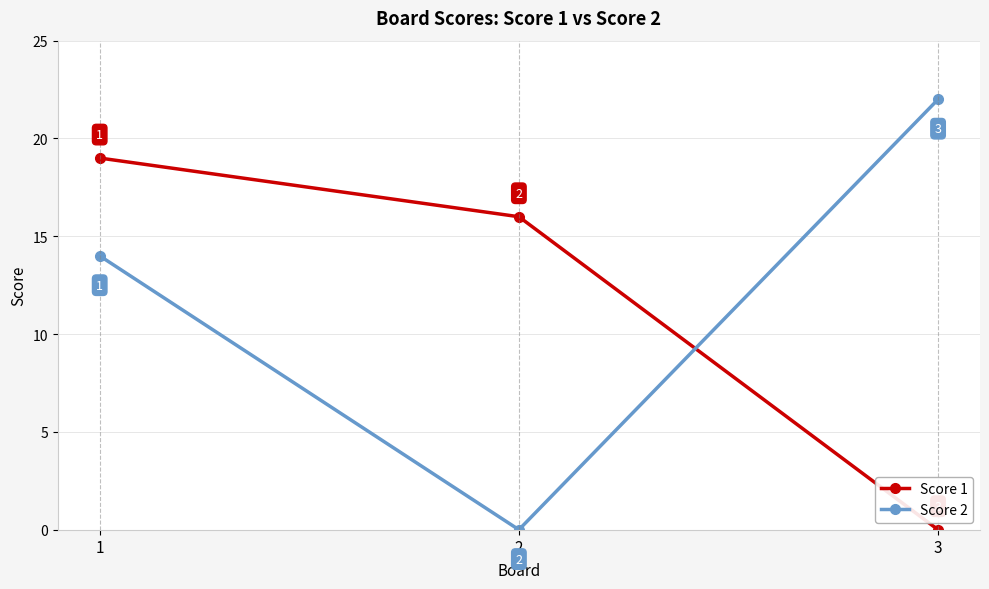

What is the spread (max minus min) of values at 3?

22